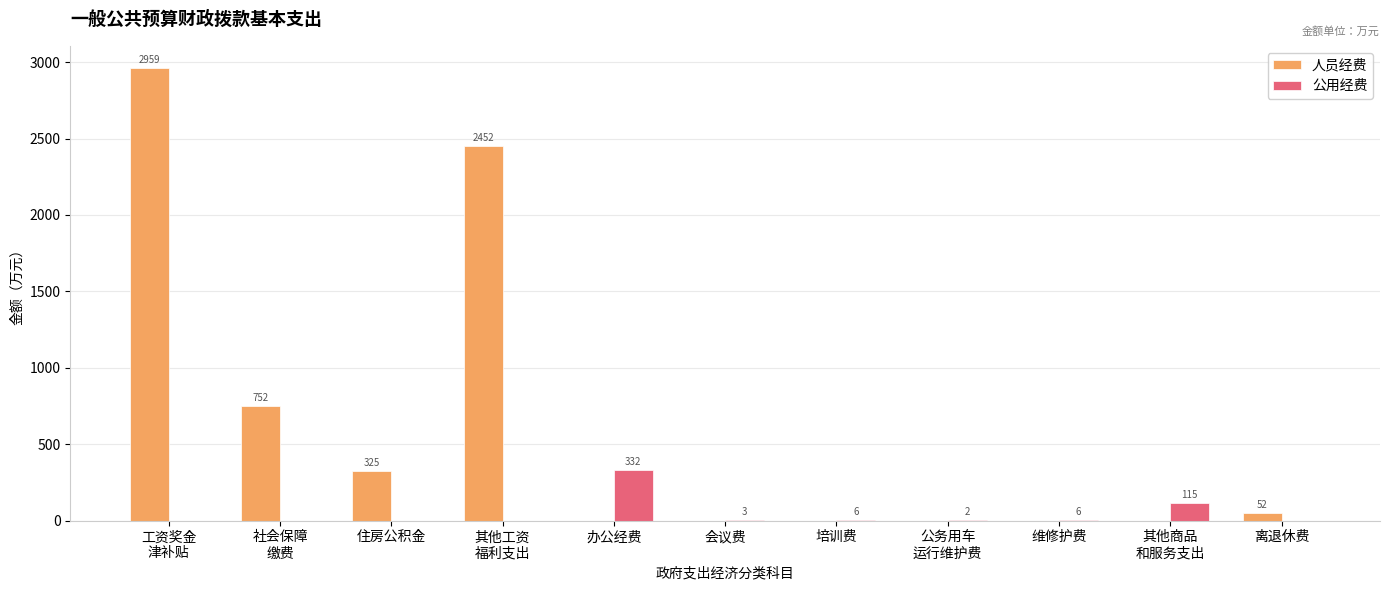

What are all the series names shown in the legend?

人员经费, 公用经费